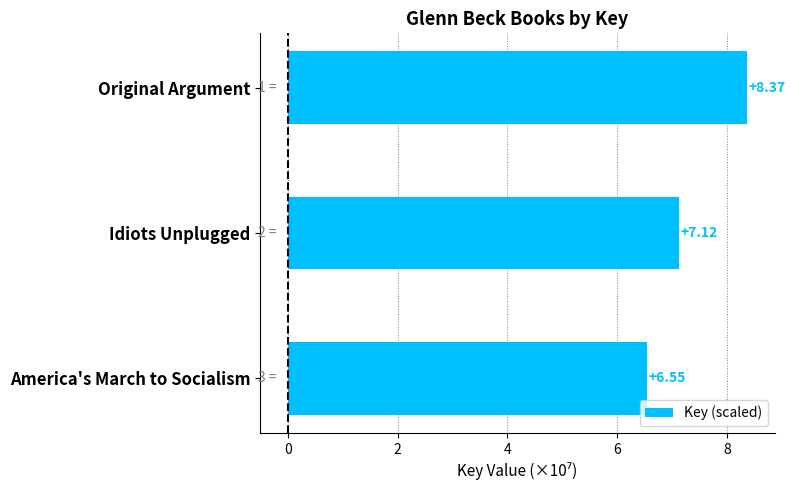

Where is the data nearest to the value 7?

Idiots Unplugged